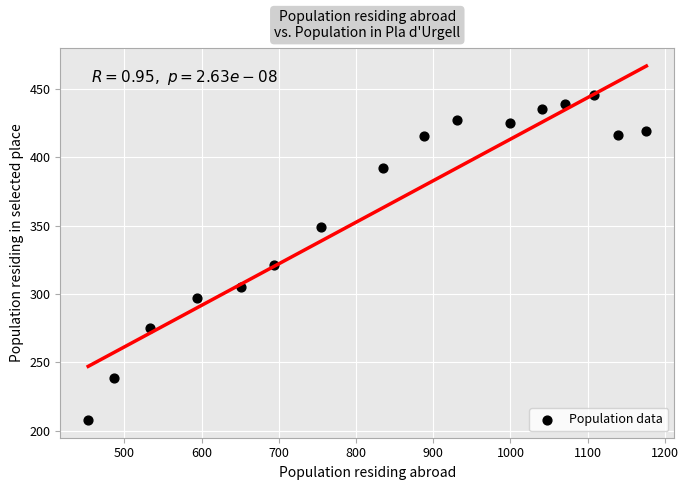

What is the range of X values (max minus min)?

723